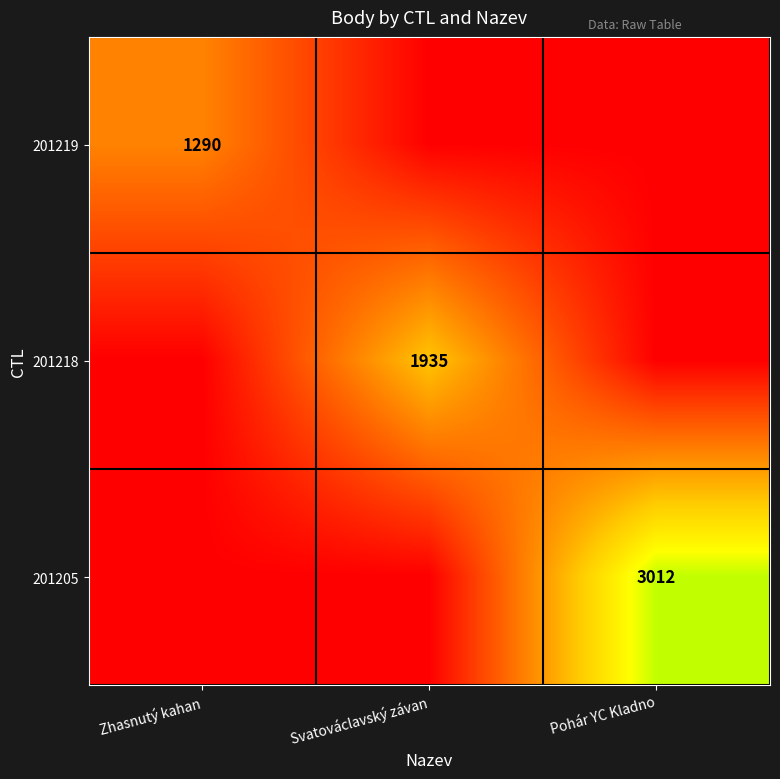

What is the spread (max minus min) of values at Svatováclavský závan?

1935